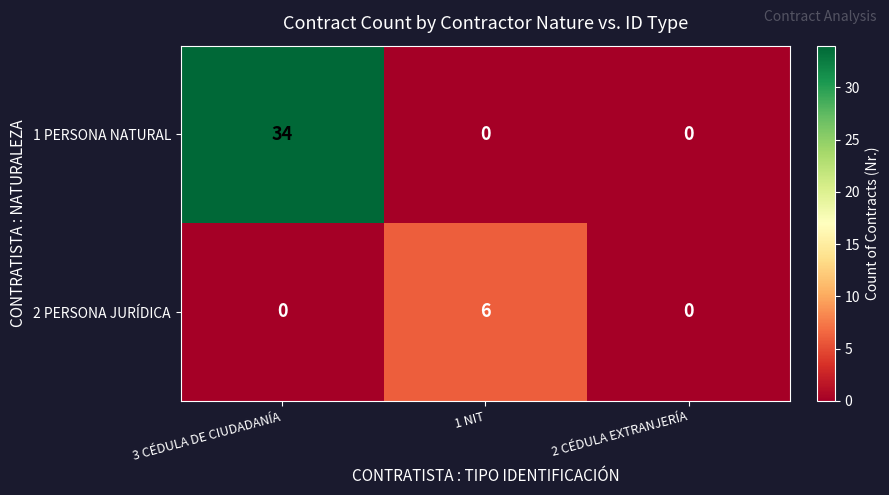

What is the difference between the maximum and minimum values in the 1 PERSONA NATURAL series?

34